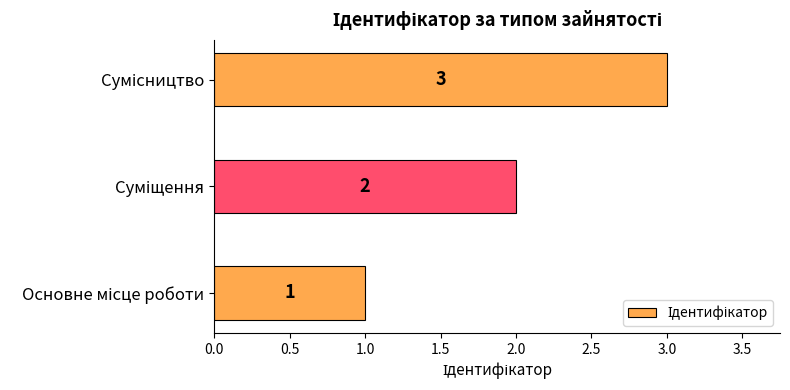

What is the sum of all values?

6